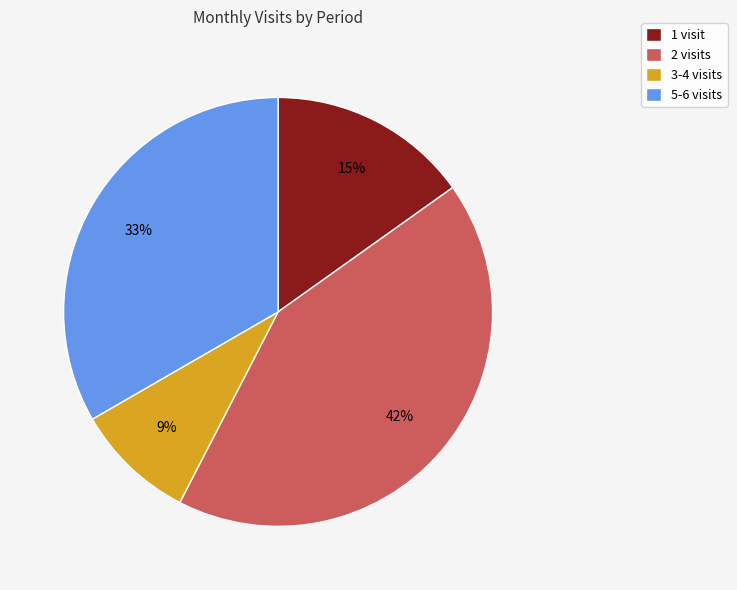

To the nearest percent, what is the difference between the largest and smallest slice percentages?

33%